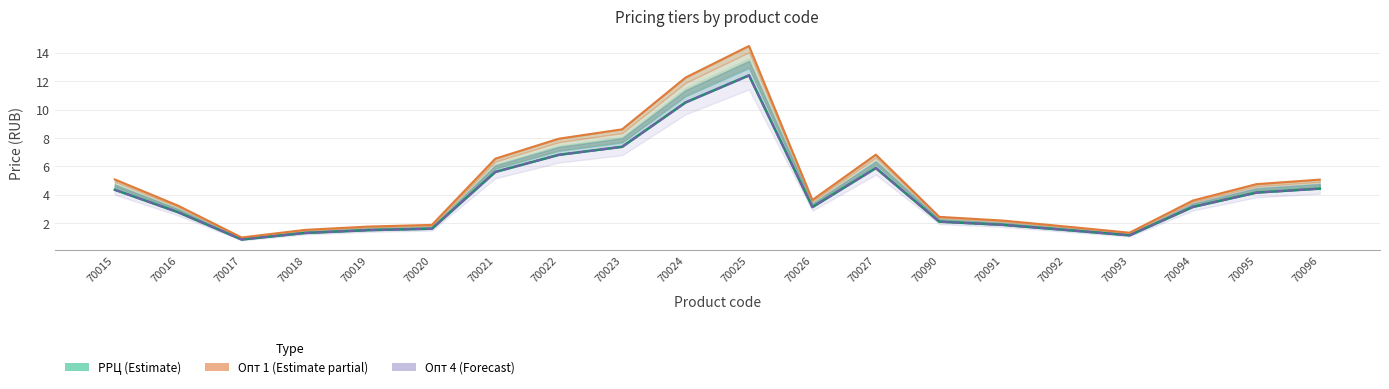

How many values in the Опт 4 (Forecast) series exceed 3?

11